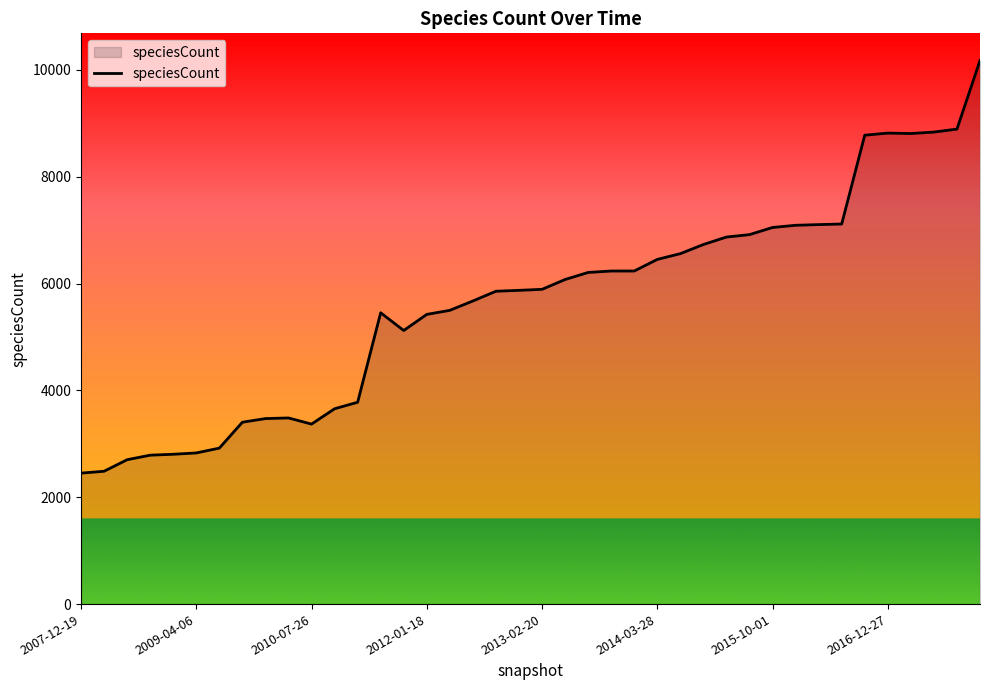

What is the difference between the maximum and minimum values?

7725